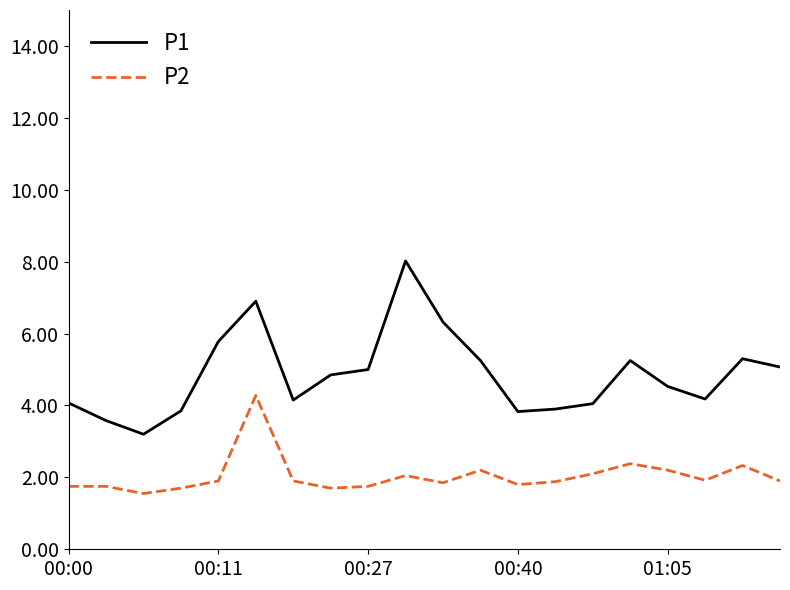

What is the highest value of the P1 series?

8.0